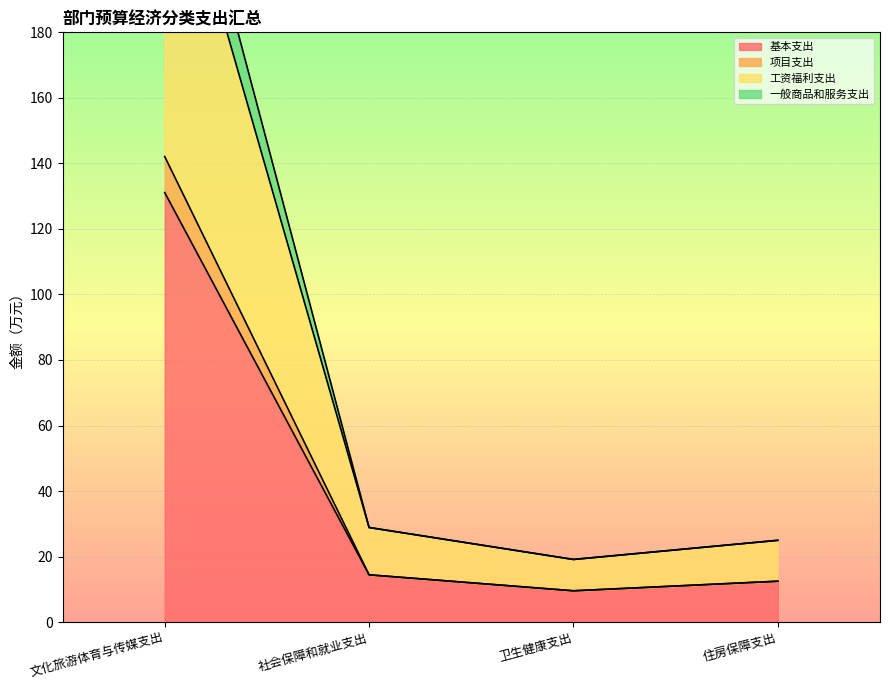

At which label does 工资福利支出 first exceed 28?

文化旅游体育与传媒支出